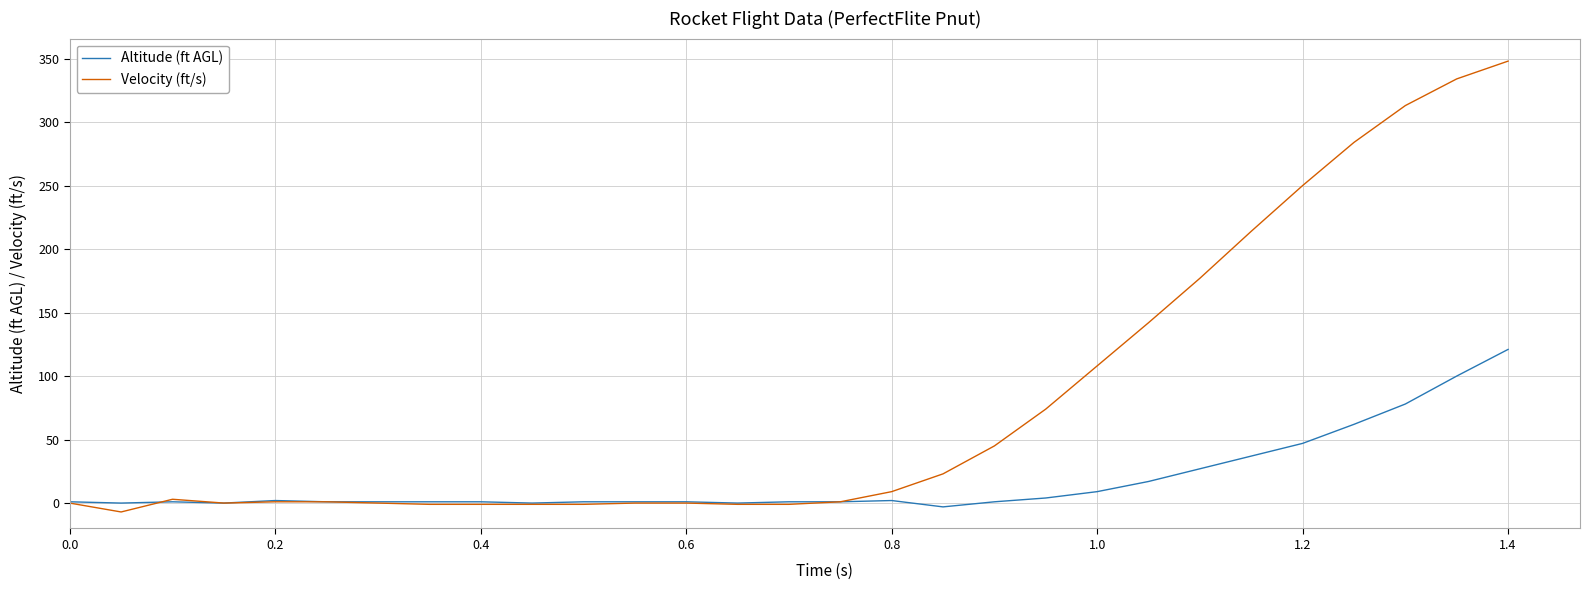

Rank the series by their average value, from highest to lowest.

Velocity (ft/s), Altitude (ft AGL)